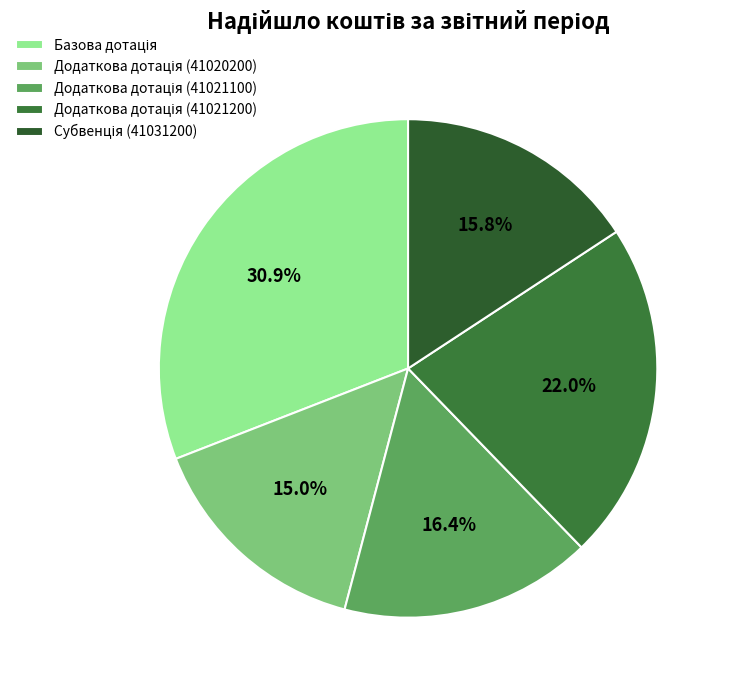

Which slice is the smallest?

Додаткова дотація (41020200)